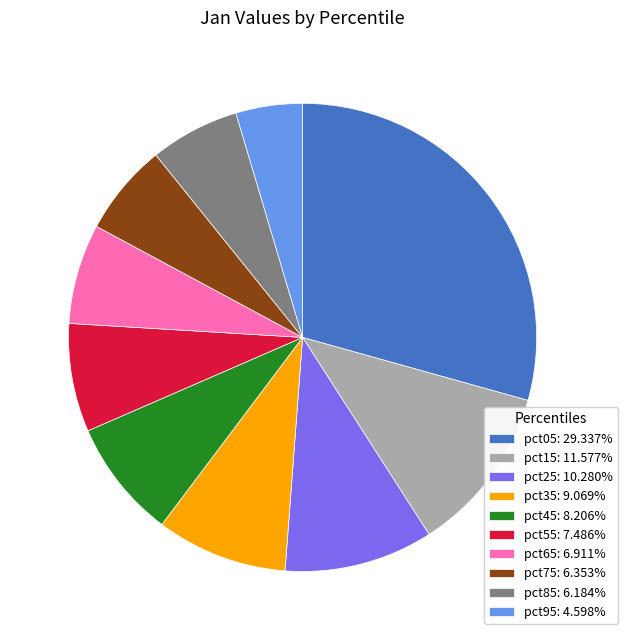

Approximately how many times larger is the value at pct85 compared to pct75?

1.0